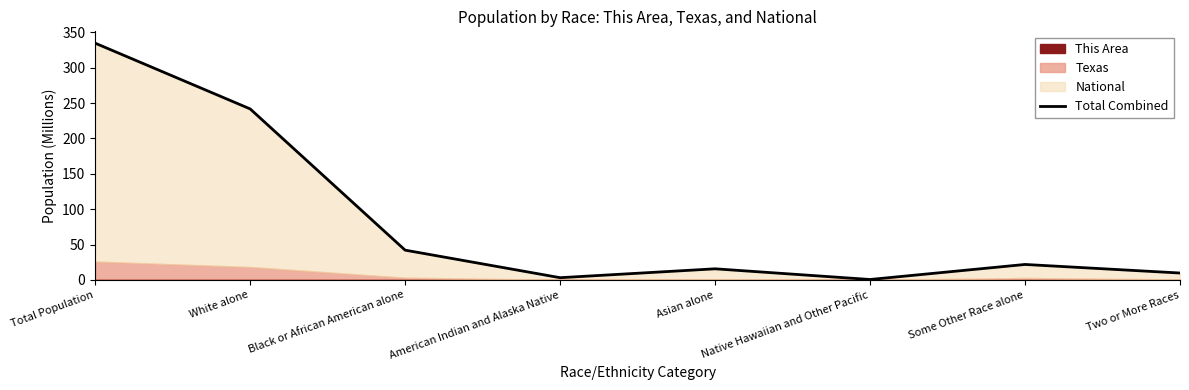

What is the label of the 4th point from the left?

American Indian and Alaska Native